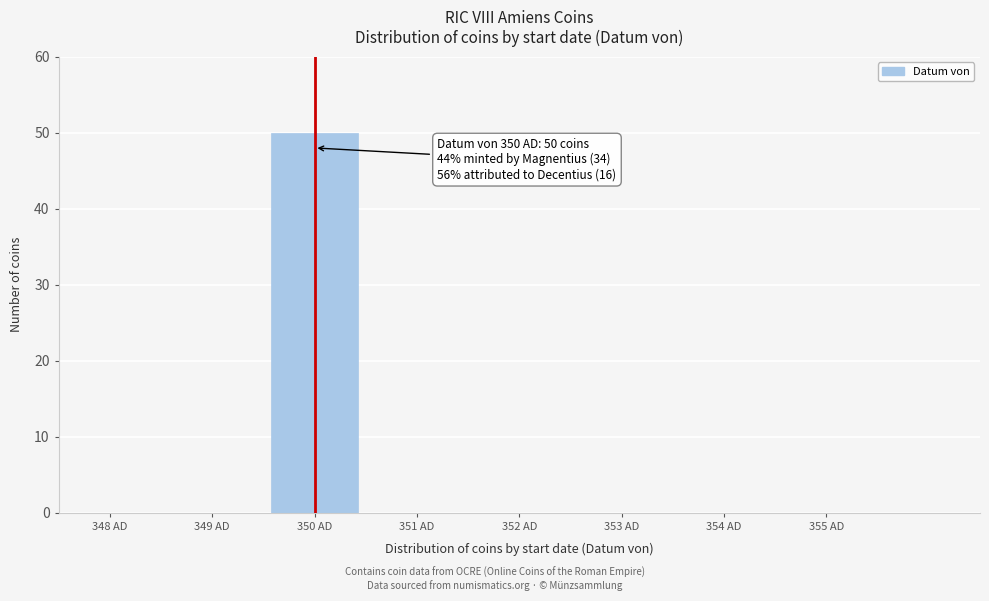

Which range on the x-axis has the tallest bar?

349.5 to 350.5